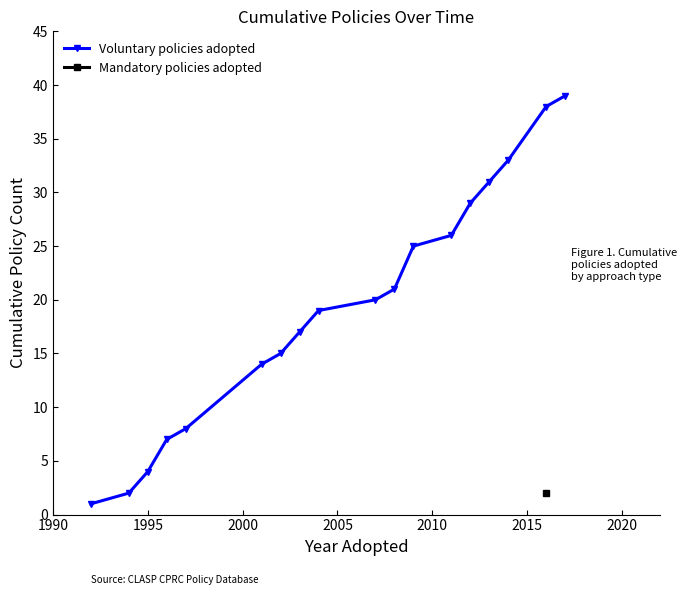

True or false: Voluntary policies adopted has more than 0 points higher than both neighbors.

False